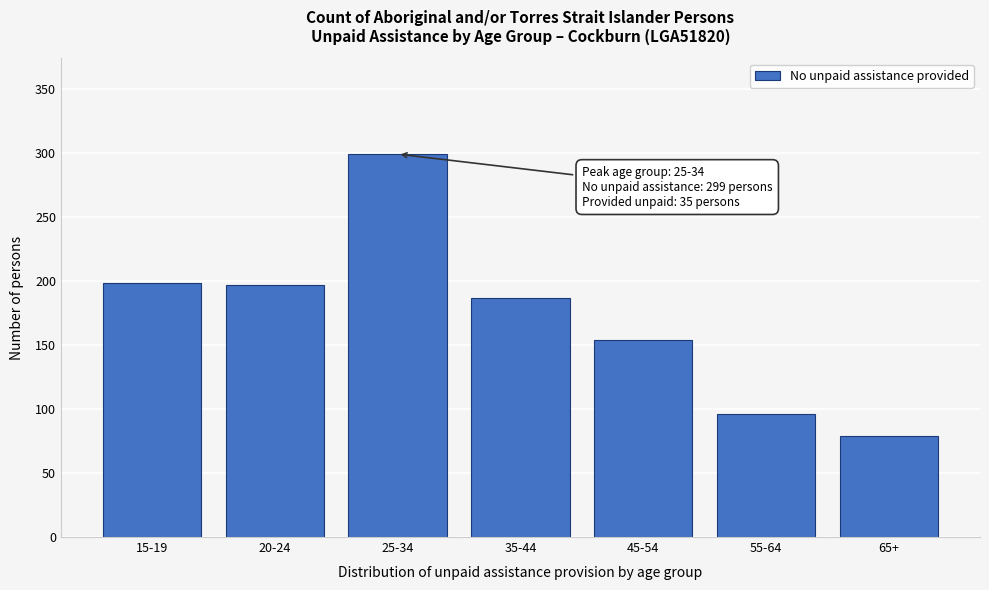

What is the difference between the second highest and minimum values?

119